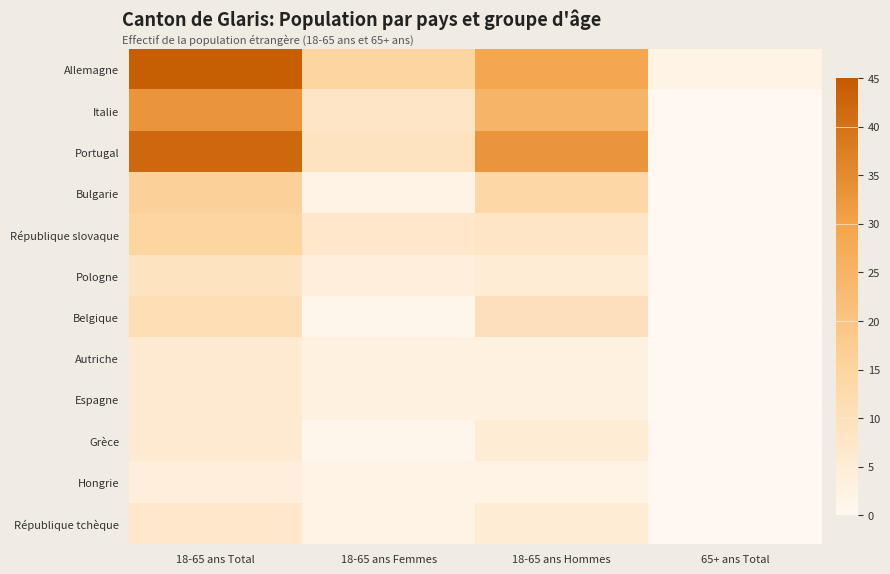

What is the greatest value displayed?

44